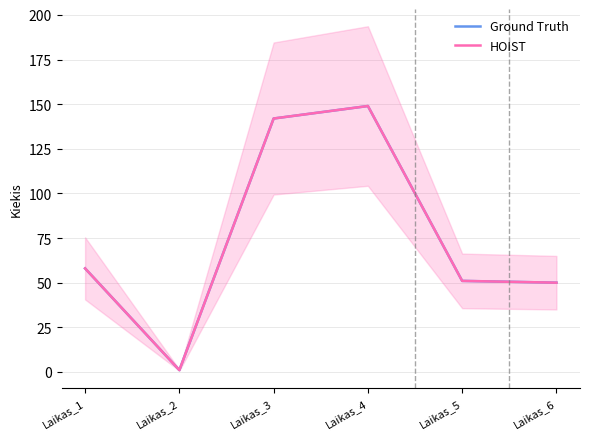

Between Laikas_4 and Laikas_6, which is larger?

Laikas_4